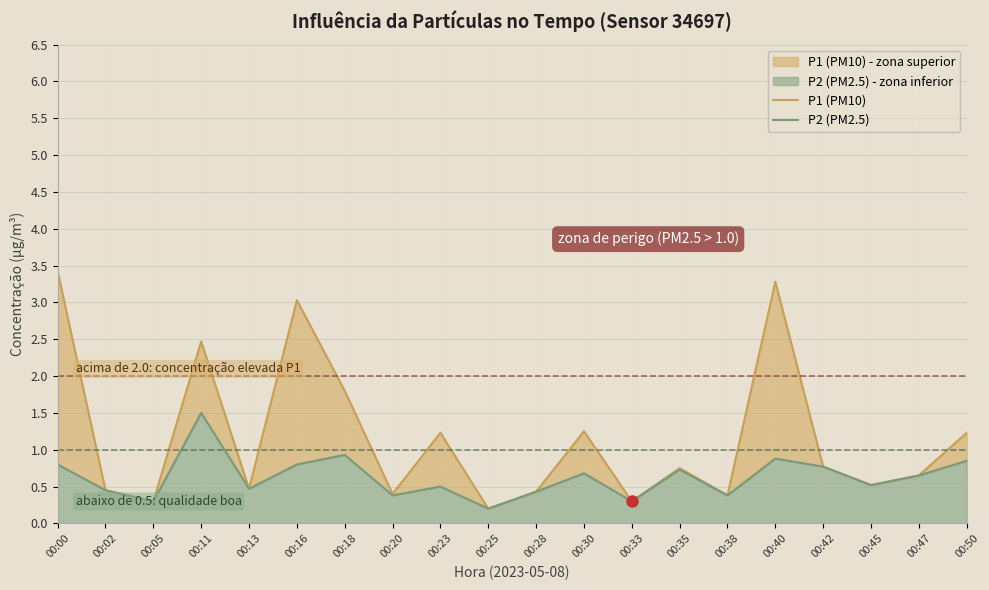

True or false: P2 (PM2.5) and P1 (PM10) cross at least once.

False